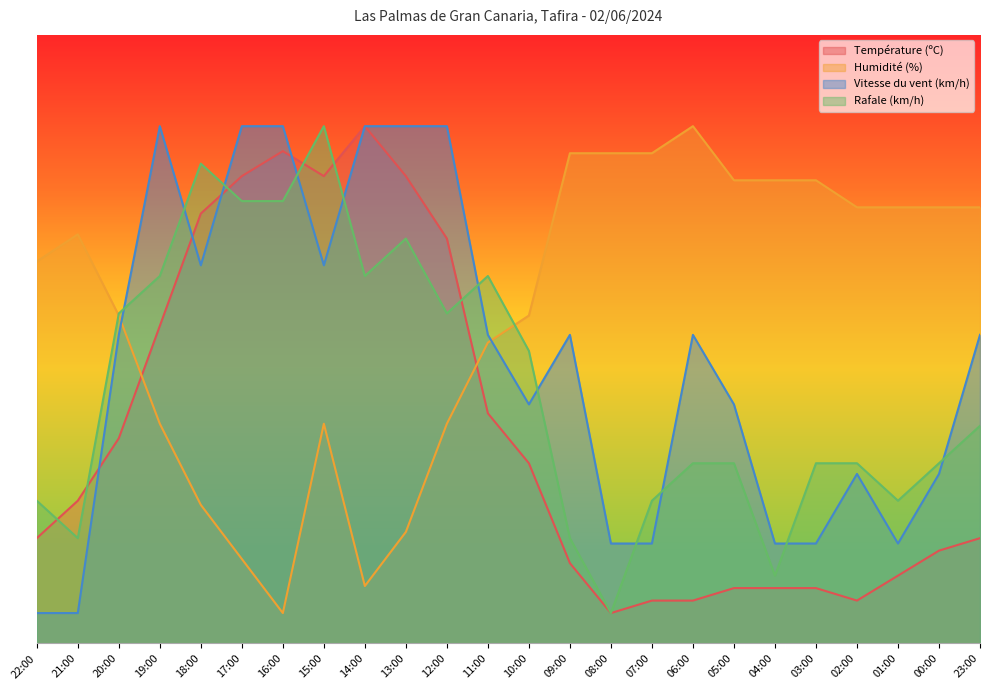

How many times do Rafale (km/h) and Vitesse du vent (km/h) cross each other?

11